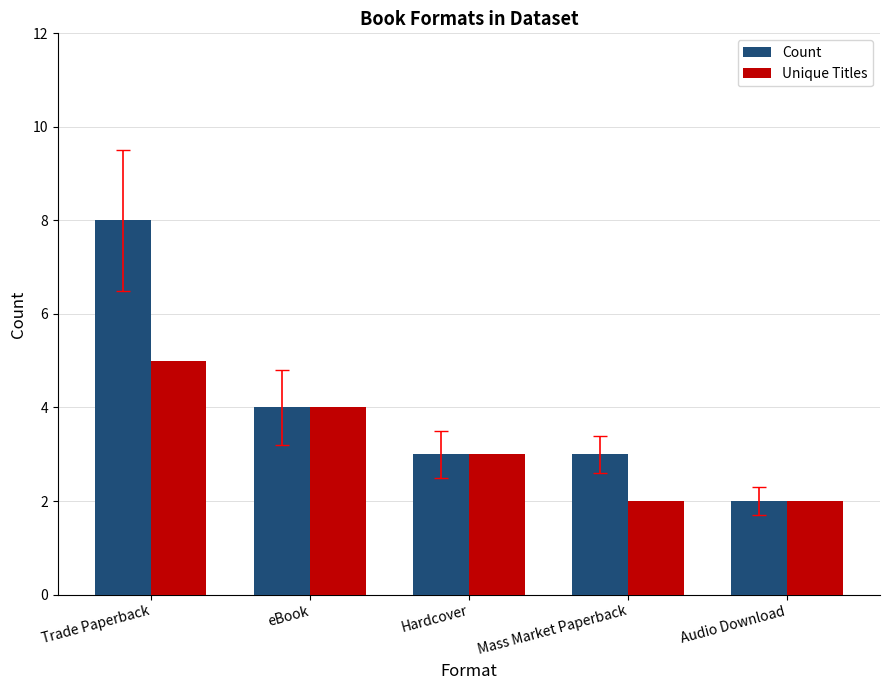

Does the chart contain stacked bars?

No